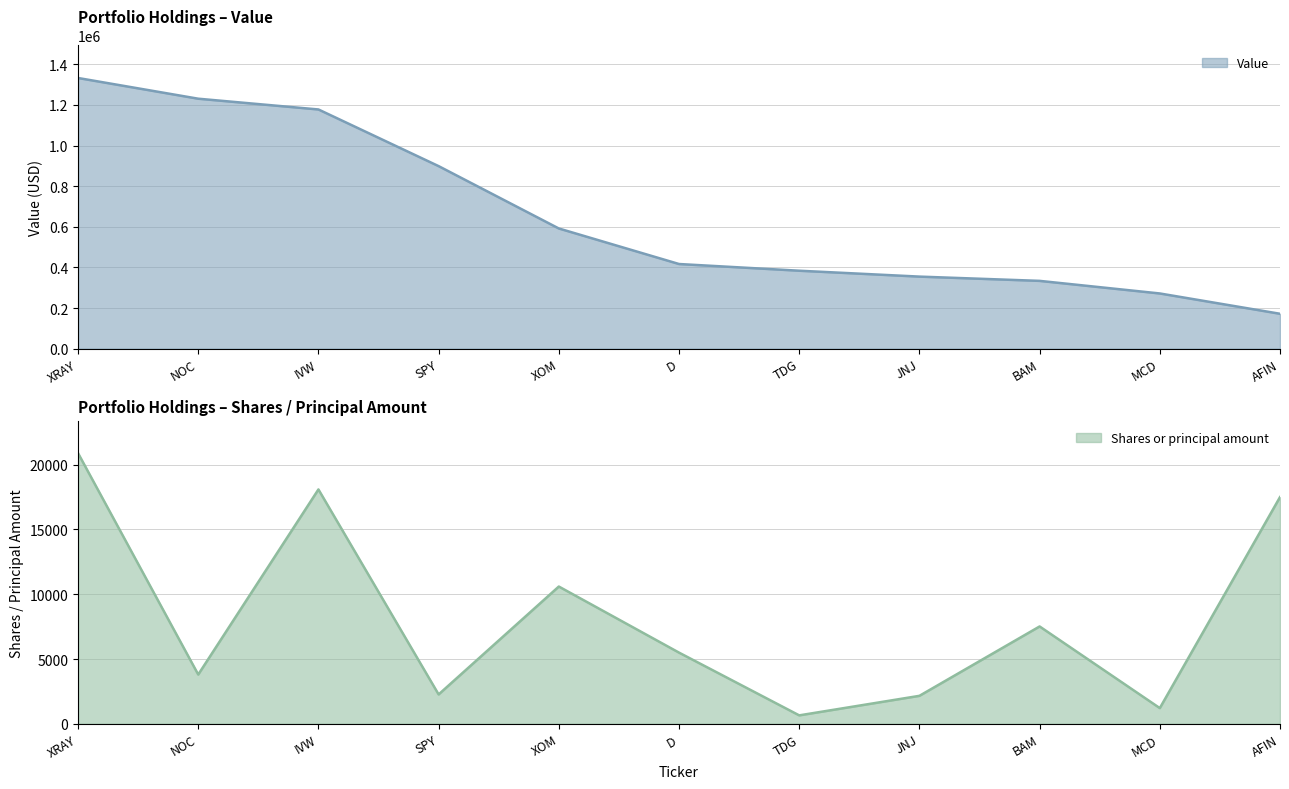

How many values in the Shares or principal amount series are below 5496?

5